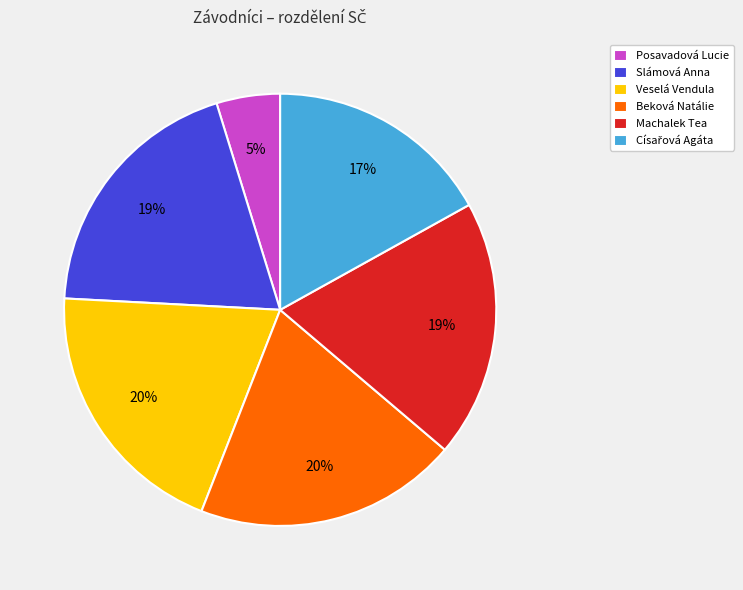

The Posavadová Lucie slice represents 16% of the pie. True or false?

False